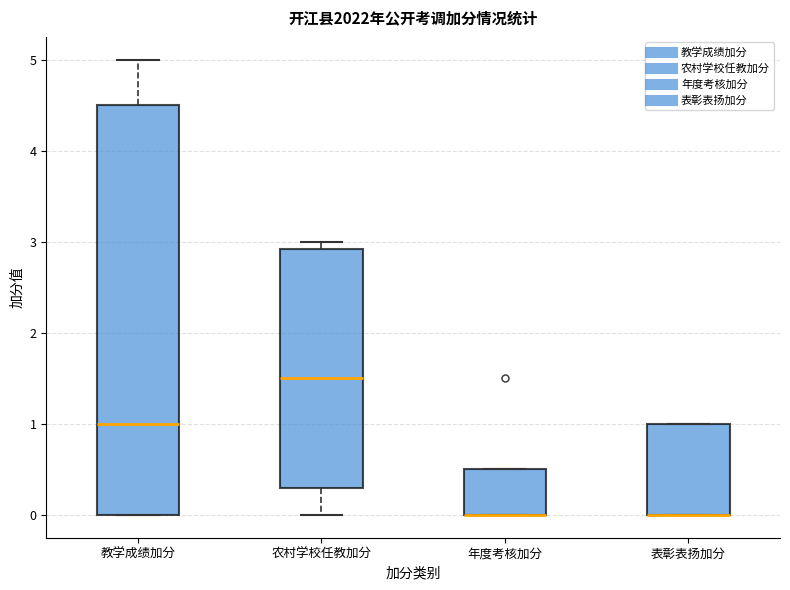

Reading left to right, read every box against the y-axis: the position of its median line, the range the box covers, and the ends of its whiskers. The values are not printed on the chart, so give them approximately, as read against the axis.

教学成绩加分: median 1.0, box 0.0 to 4.5, whiskers 0.0 to 5.0
农村学校任教加分: median 1.5, box 0.3 to 2.9, whiskers 0.0 to 3.0
年度考核加分: median 0.0 (drawn on the box's lower edge), box 0.0 to 0.5, whiskers 0.0 to 0.5
表彰表扬加分: median 0.0 (drawn on the box's lower edge), box 0.0 to 1.0, whiskers 0.0 to 1.0